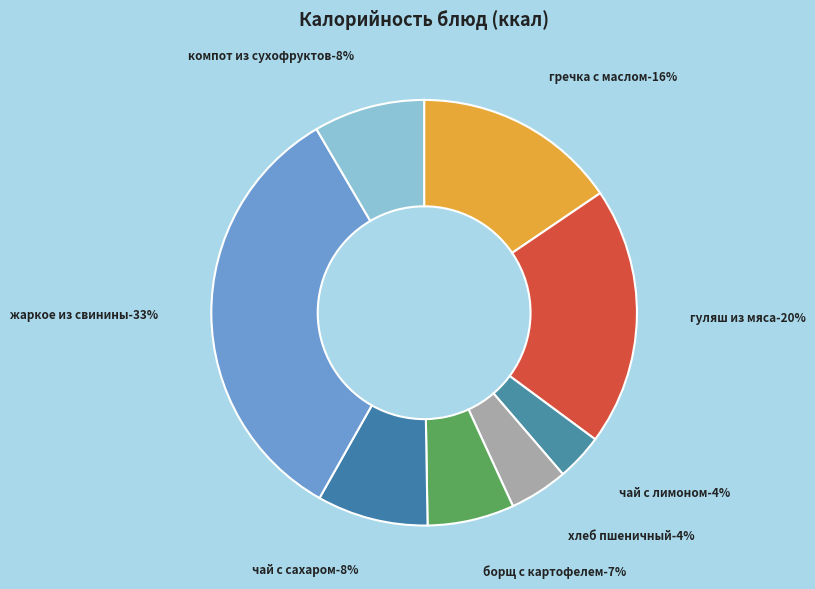

Is гречка отварная с маслом the majority of the pie?

No